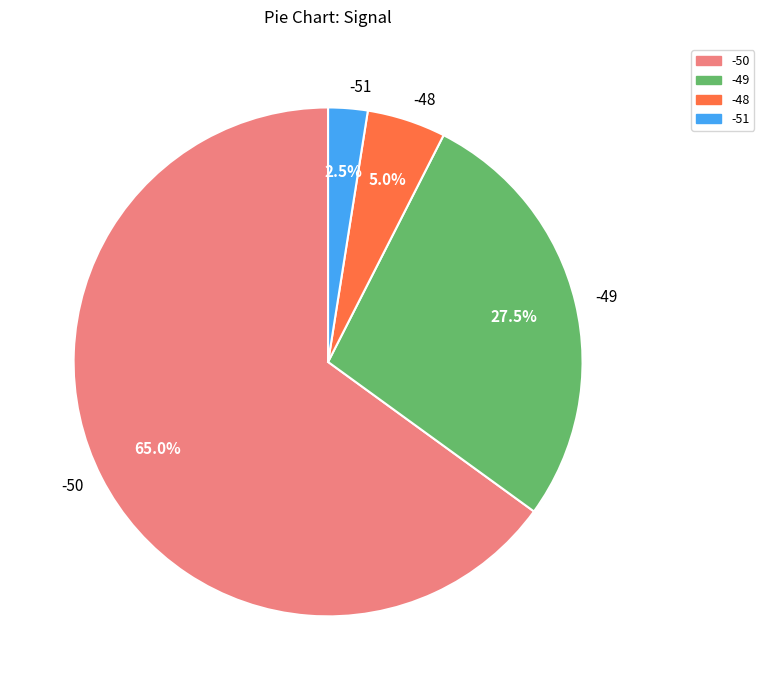

What is the smallest slice in the pie chart?

-51